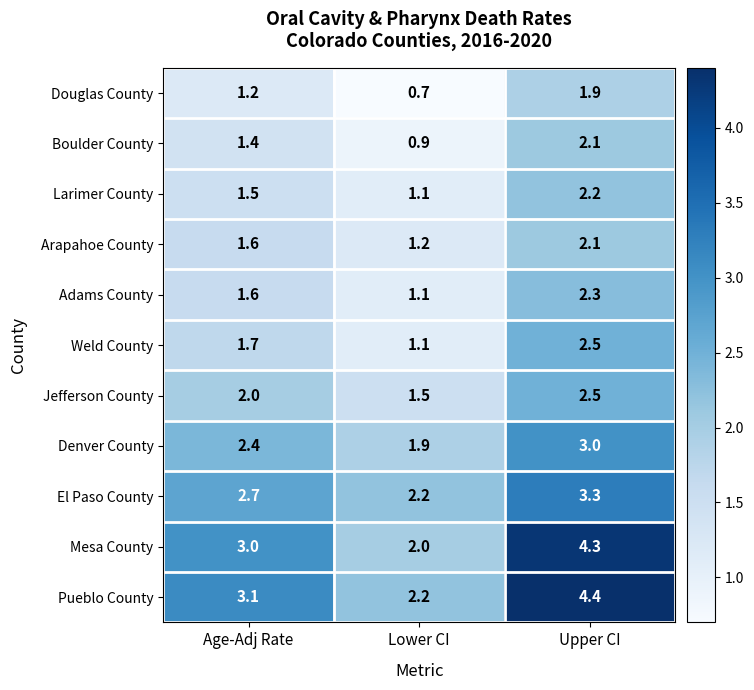

Which category has the lowest value across all series?

Lower CI